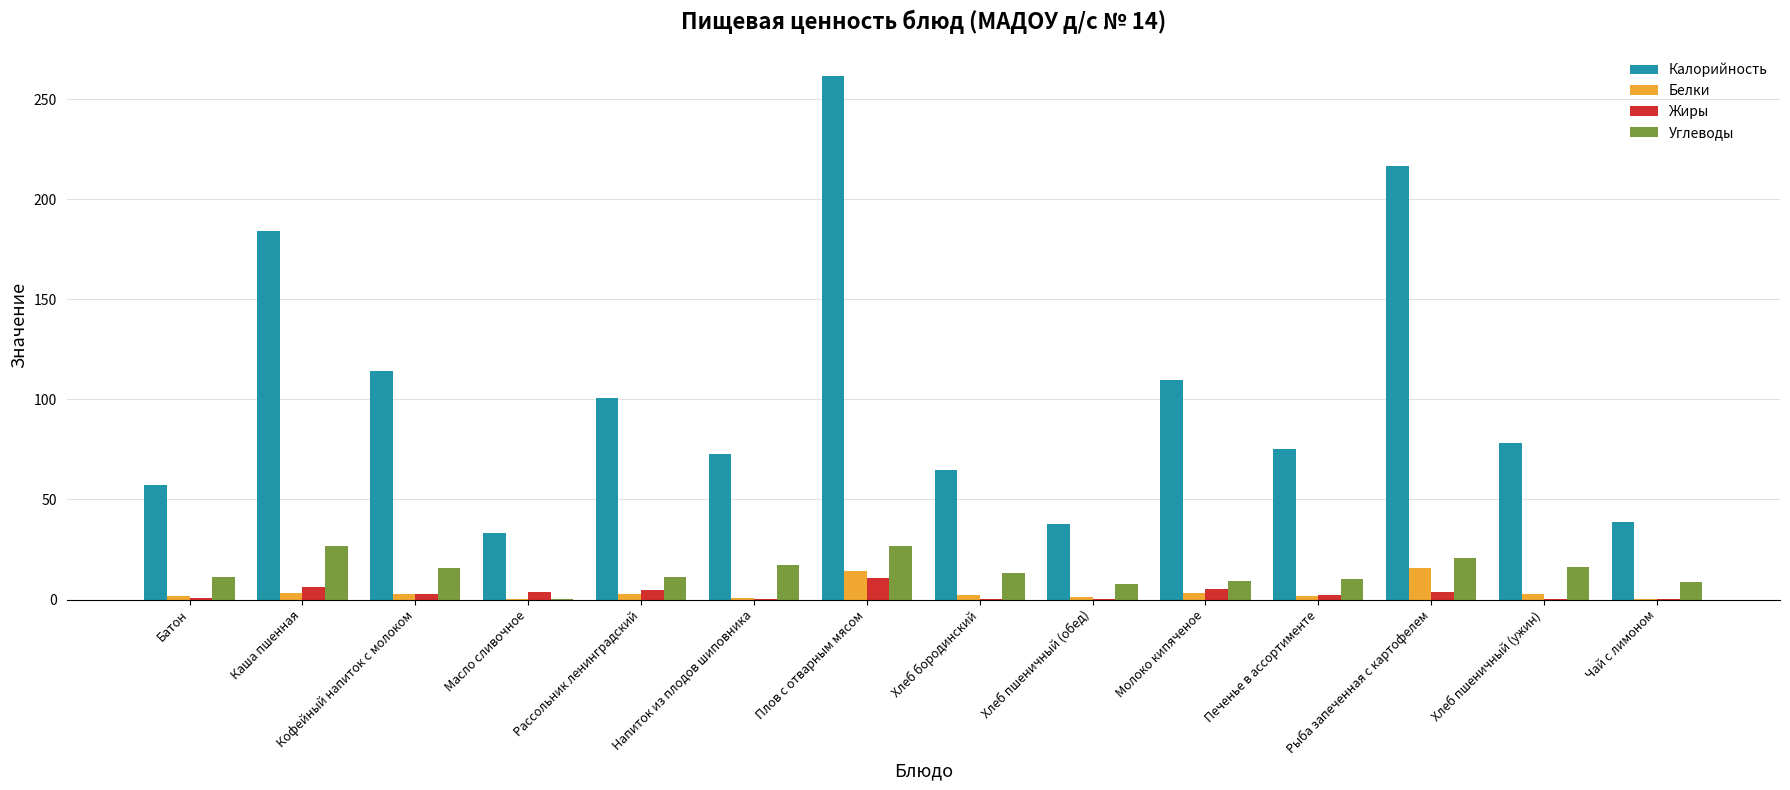

True or false: Углеводы has a value of 7.8 at Хлеб пшеничный (обед).

True